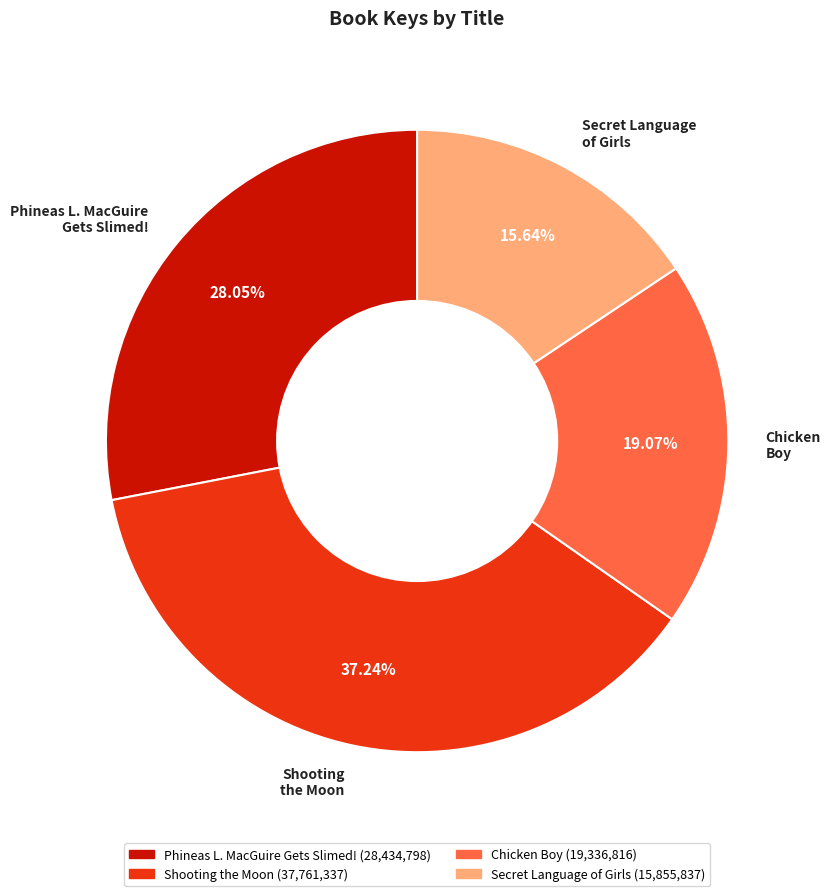

Which has a higher value, Secret Language of Girls or Phineas L. MacGuire Gets Slimed!?

Phineas L. MacGuire Gets Slimed!